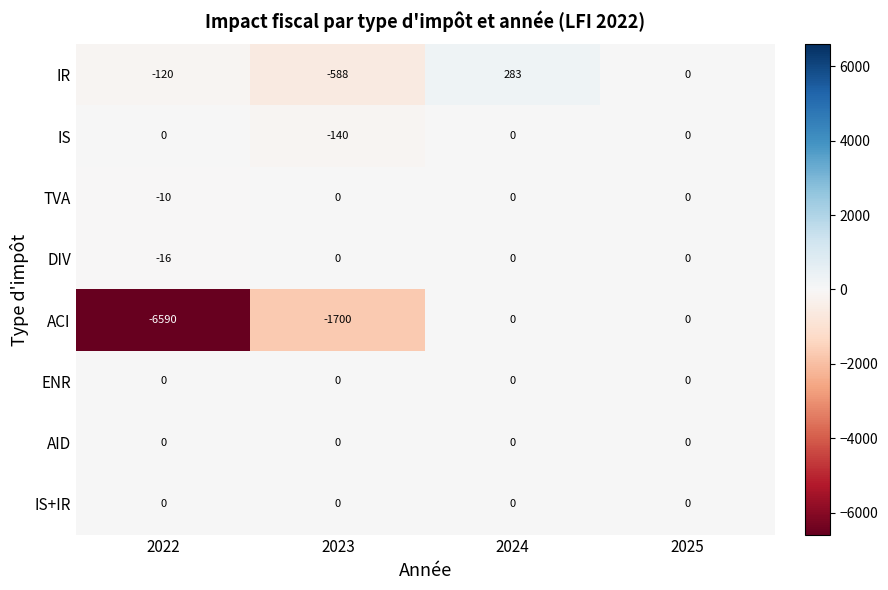

Which series has the largest range (max minus min)?

ACI